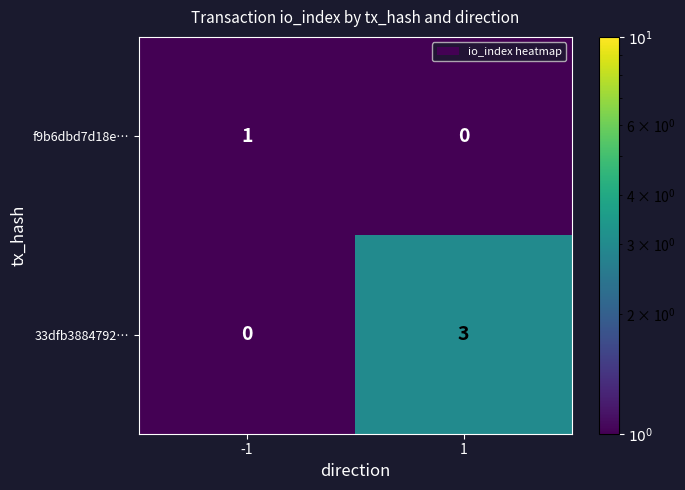

True or false: 33dfb3884792… has a value of 2 at -1.

False